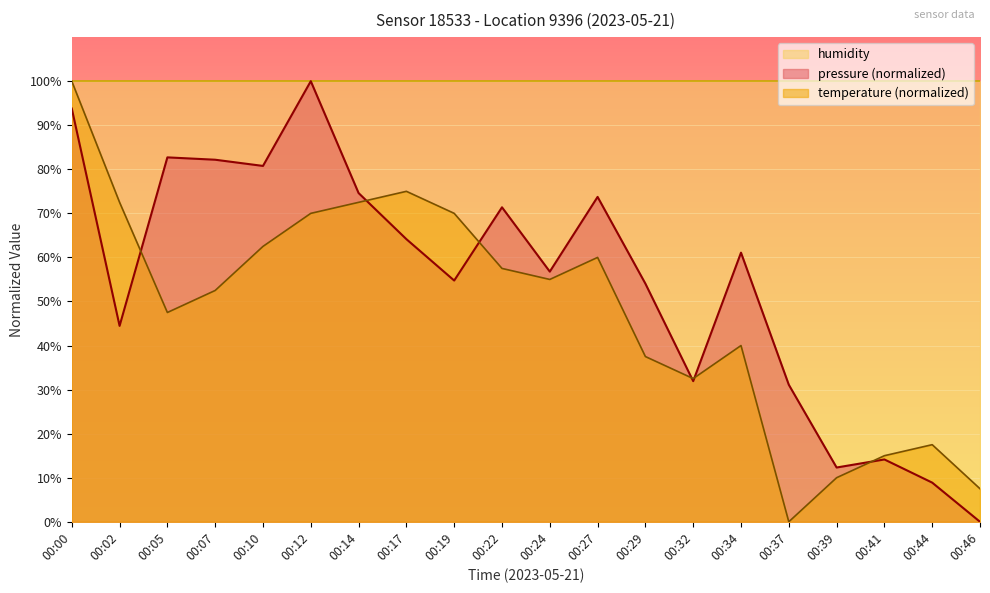

After their last crossing, which series has the higher values: temperature or pressure?

temperature